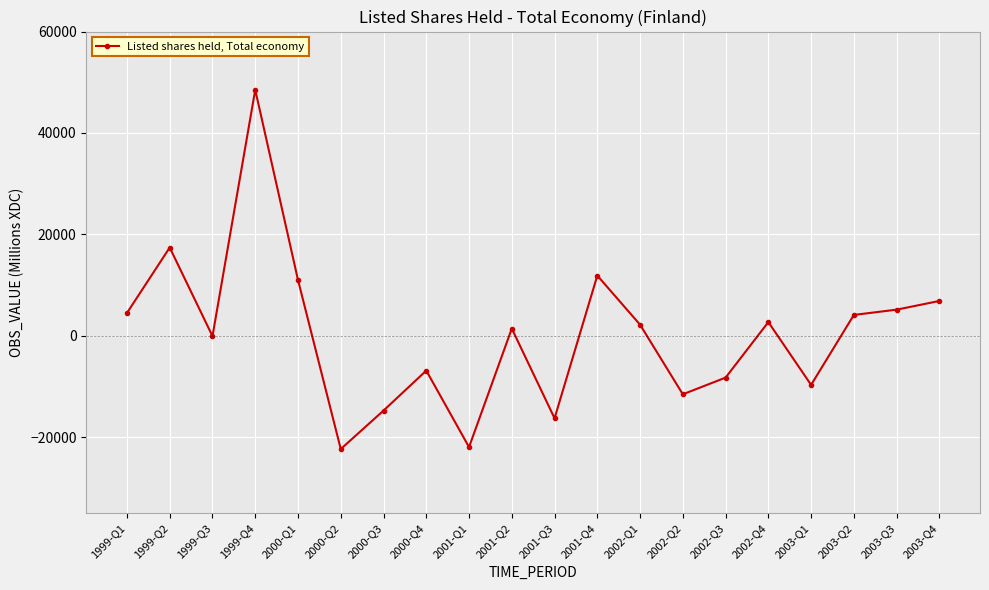

What is the label of the 19th point from the left?

2003-Q3